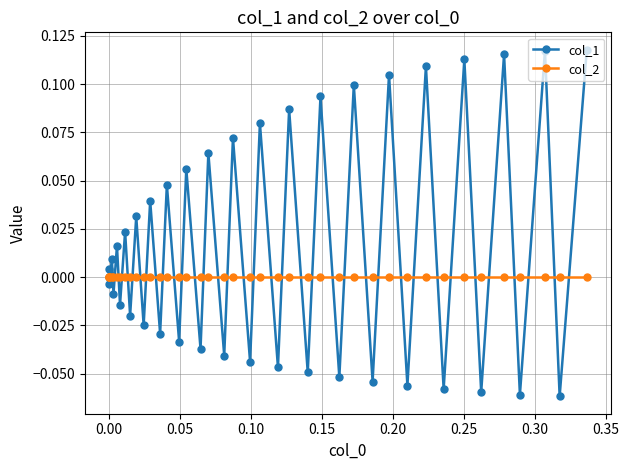

Which series has the largest total across all categories?

col_1